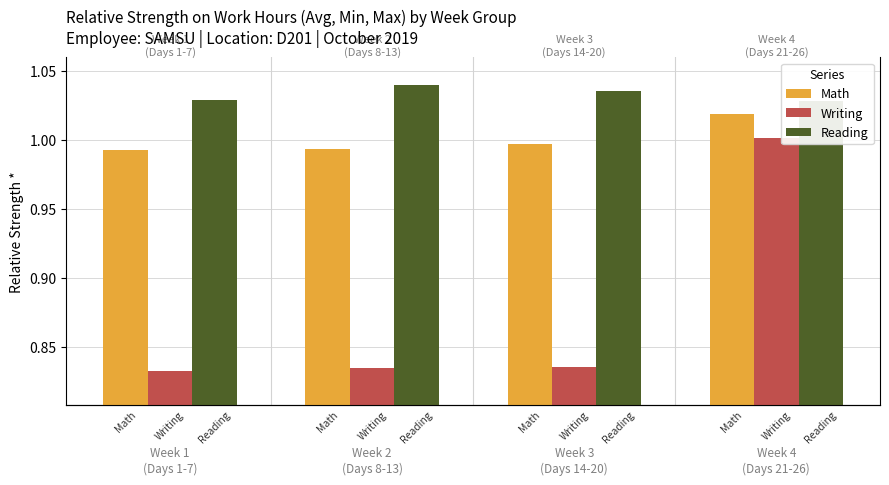

Reading left to right, extract all data points from this chart.

Math: 1.0	1.0	1.0	1.0
Writing: 0.8	0.8	0.8	1.0
Reading: 1.0	1.0	1.0	1.0